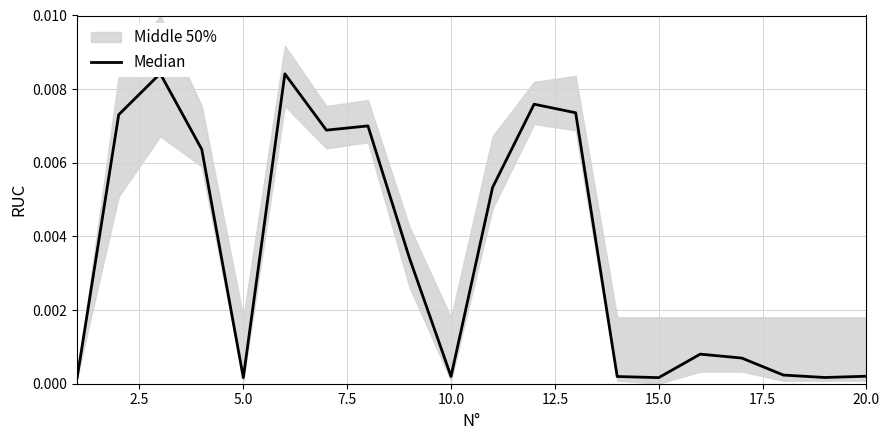

Is it true that the value at 13 is 0.0?

False